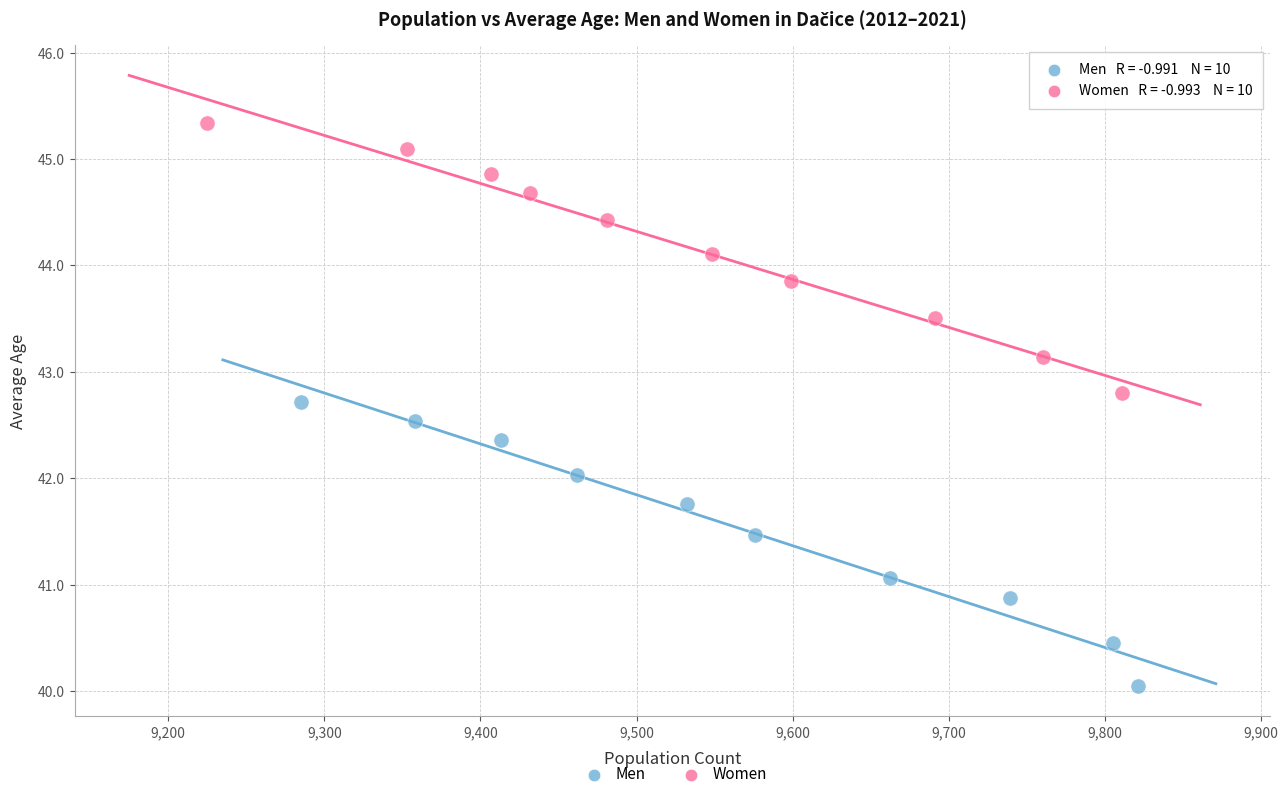

Which series contains the highest Y value?

Women